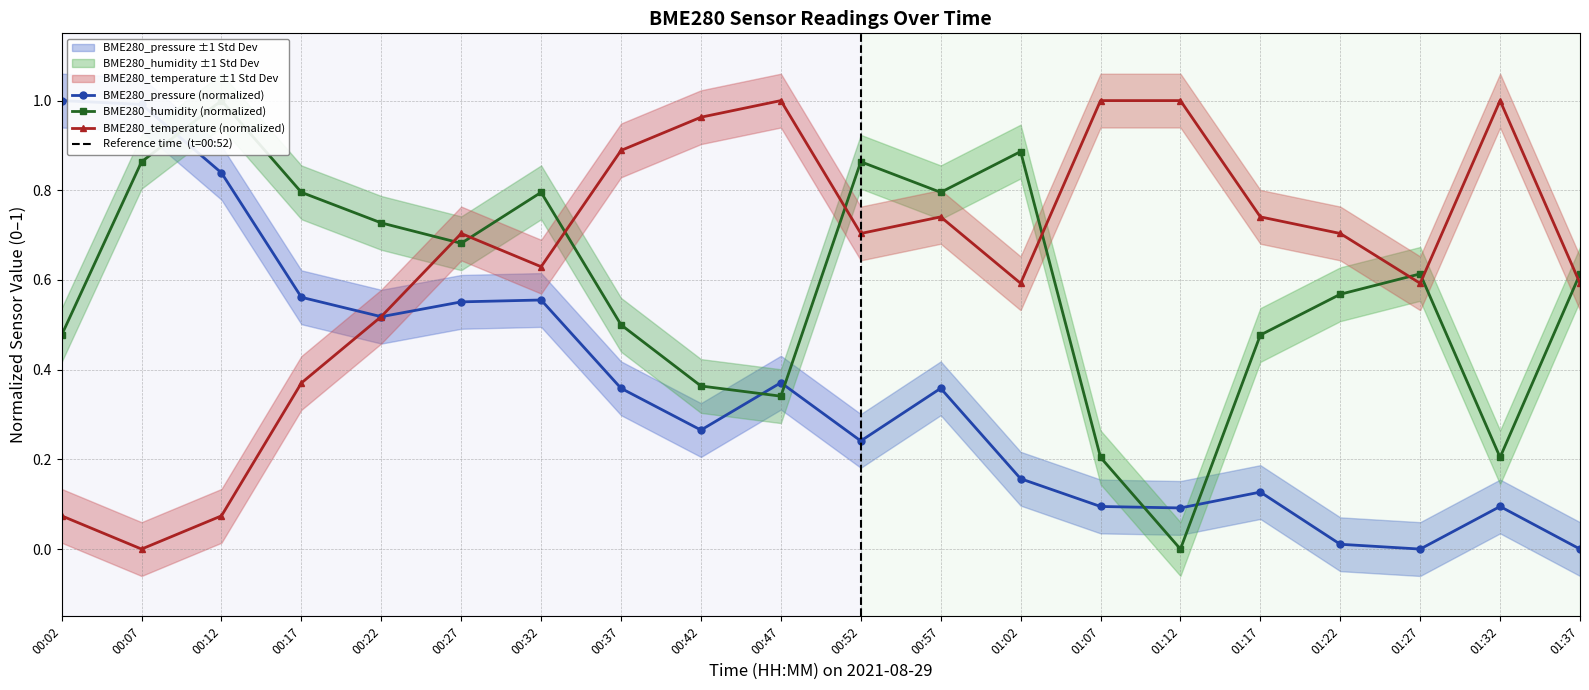

Where do BME280_pressure and BME280_humidity first cross each other?

00:07 and 00:12